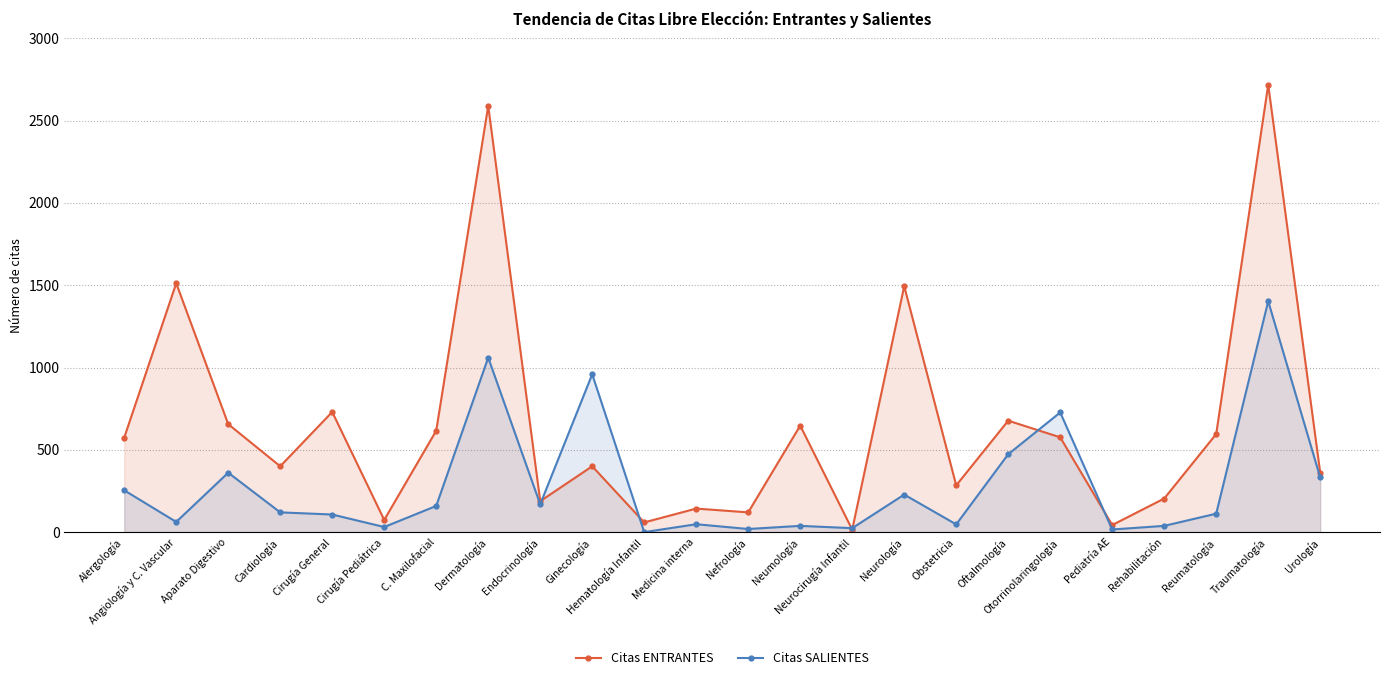

Is the value of Citas ENTRANTES at Angiología y C. Vascular greater than the value of Citas SALIENTES at Cirugía Pediátrica?

Yes